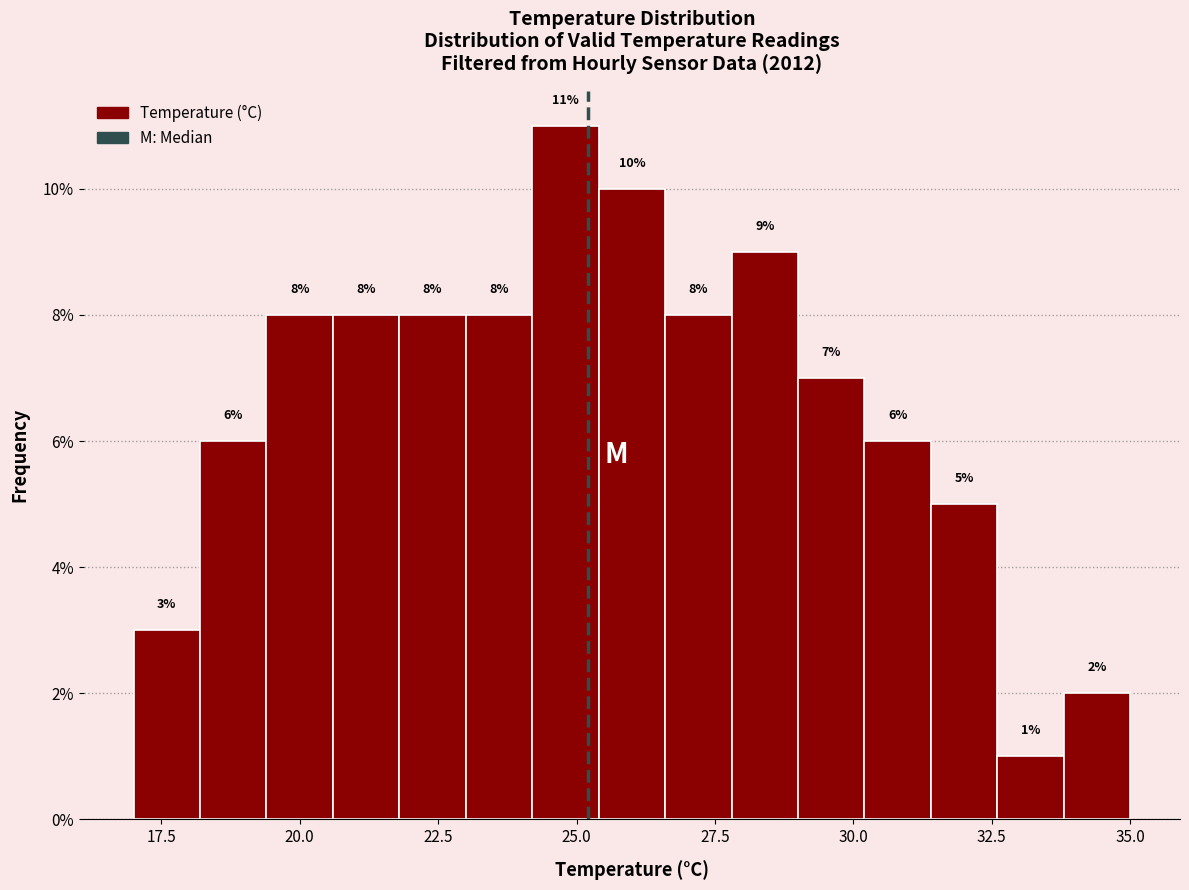

Read against the x-axis, roughly where is the centre of the tallest bar?

25.0